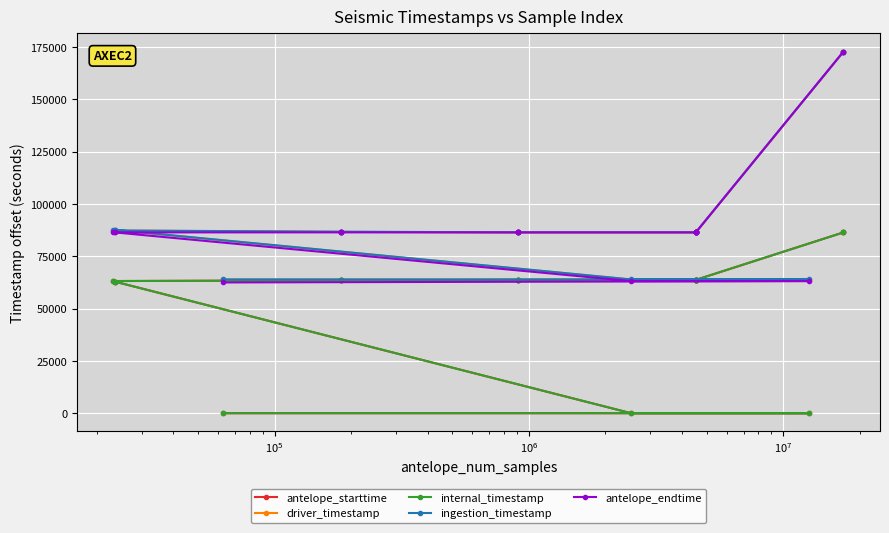

The antelope_endtime series shows 47188.3 at 15. True or false?

False